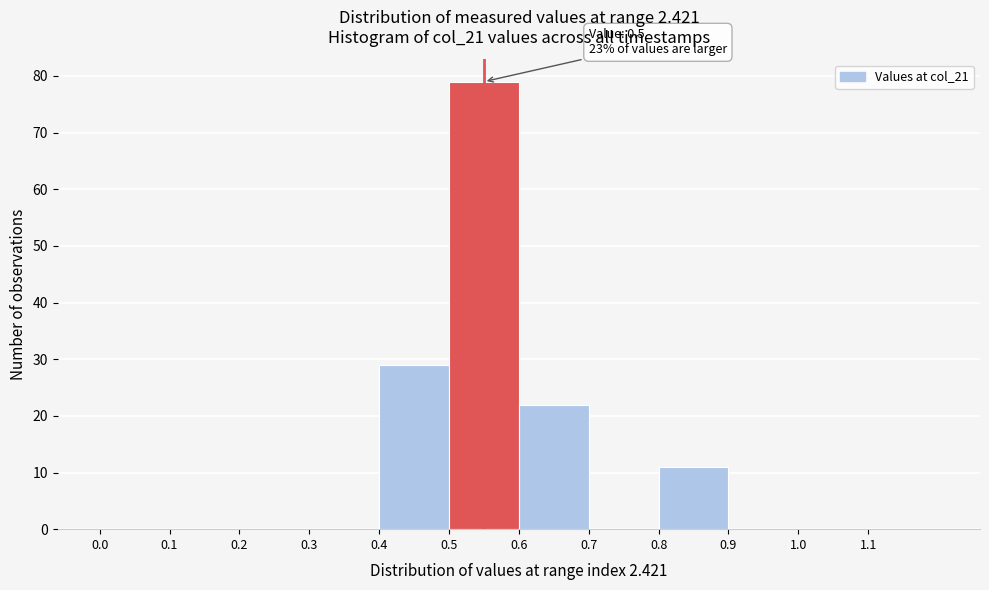

Which range on the x-axis has the tallest bar?

0.5 to 0.6